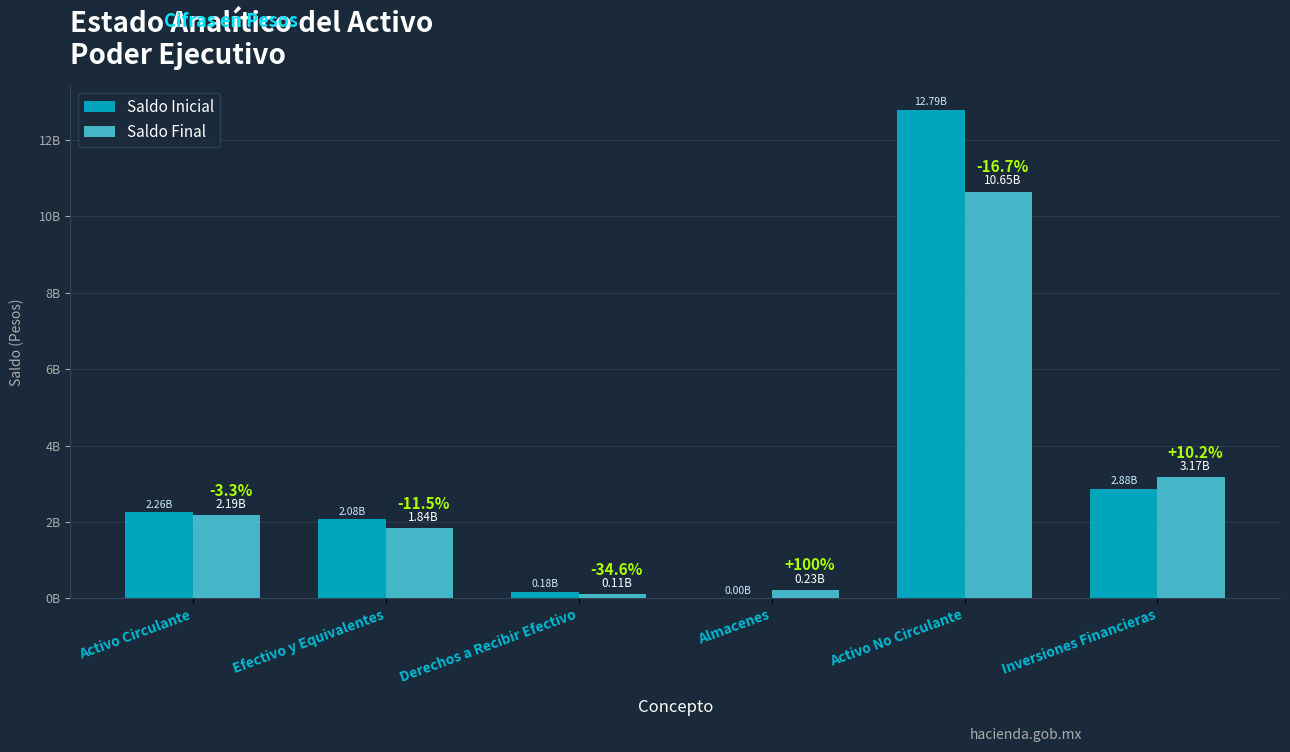

What is the value of the Saldo Final bar at the 6th from the left?

3168895277.8